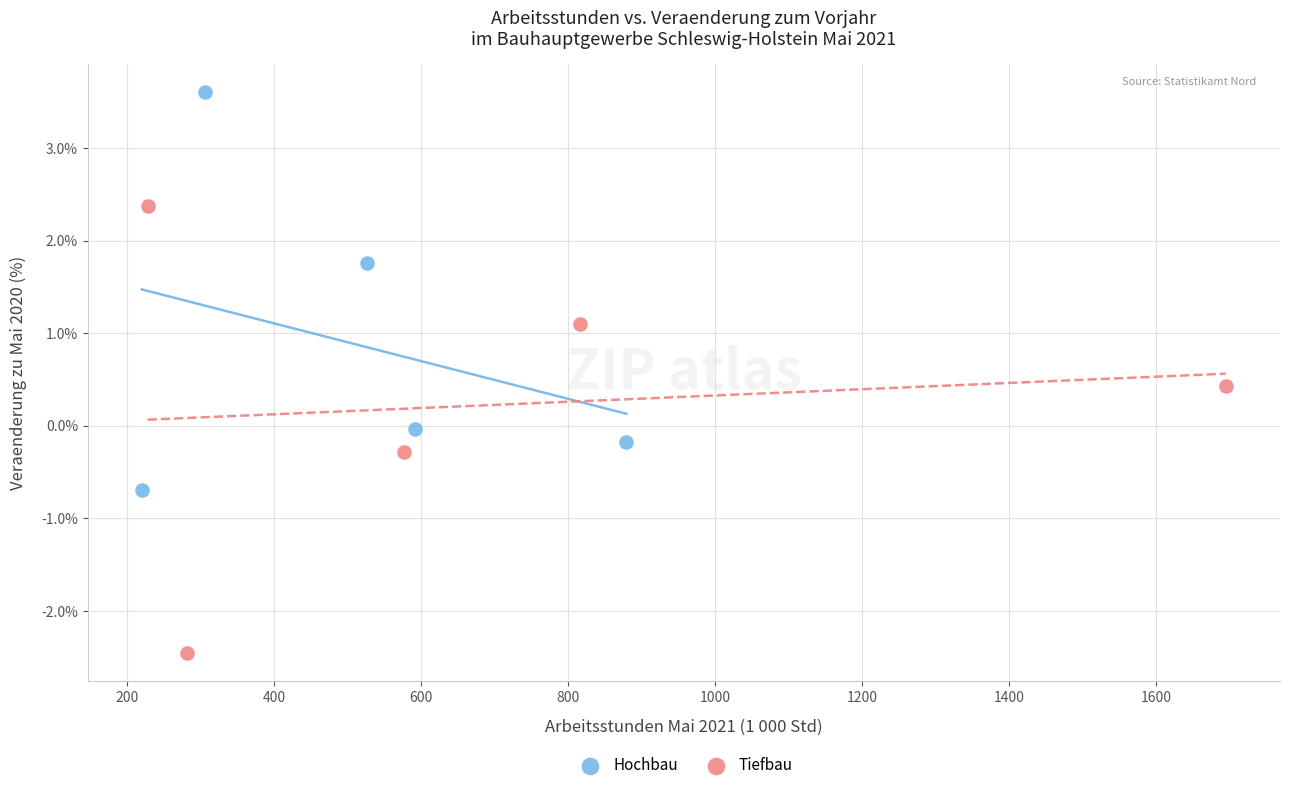

Which series contains the lowest Y value?

Tiefbau